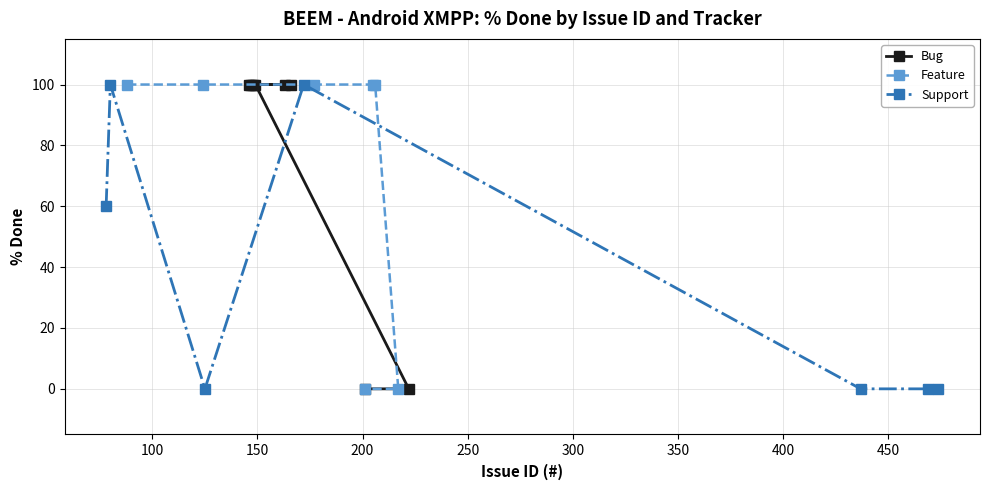

What is the value of the Bug point at the 2nd from the left?

100